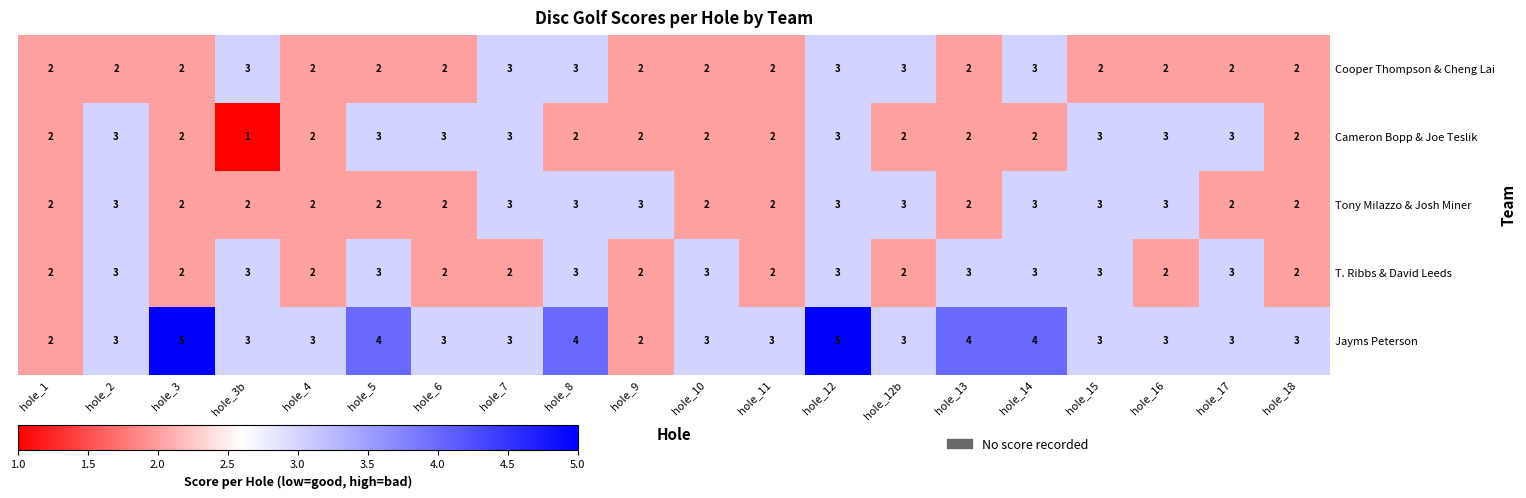

Is it true that Cameron Bopp & Joe Teslik equals 2 at hole_18?

True